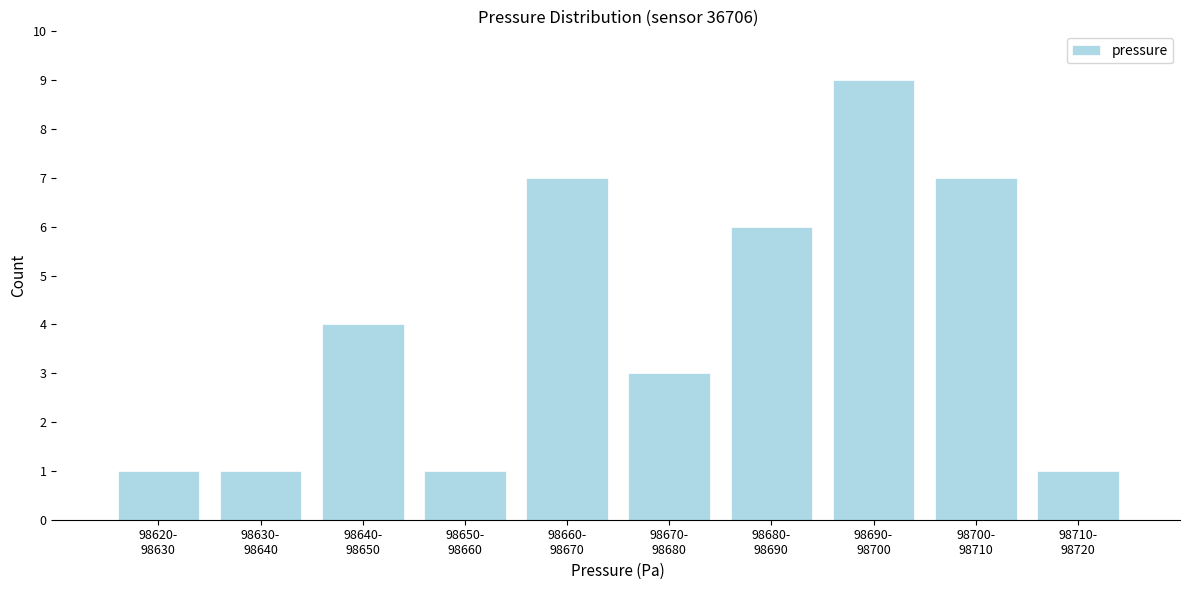

Reading left to right, what are all the values shown in this chart?

1	1	4	1	7	3	6	9	7	1